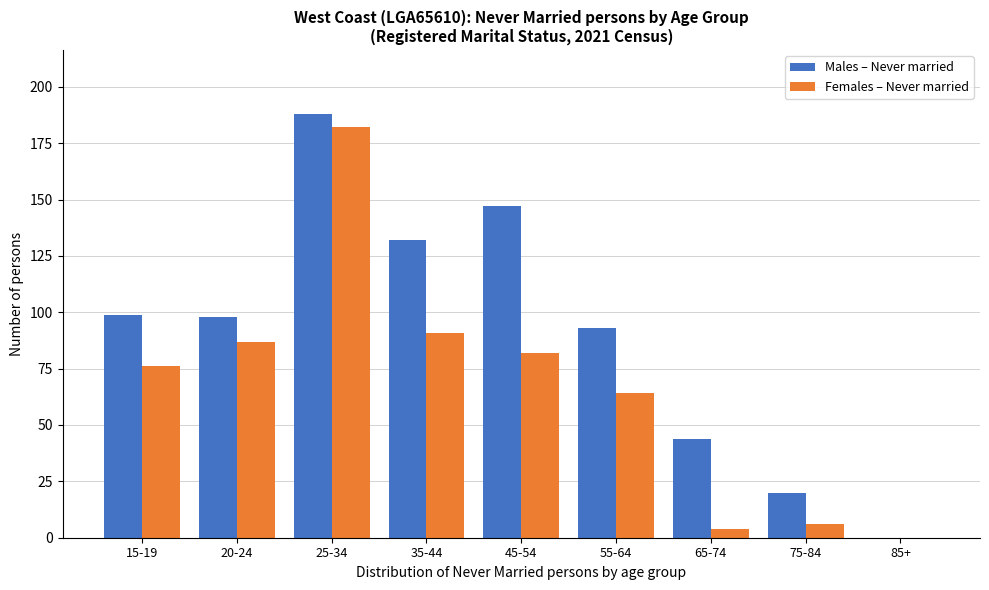

Reading left to right, what are all the values shown in this chart?

Males – Never married: 15-19=99	20-24=98	25-34=188	35-44=132	45-54=147	55-64=93	65-74=44	75-84=20	85+=0
Females – Never married: 15-19=76	20-24=87	25-34=182	35-44=91	45-54=82	55-64=64	65-74=4	75-84=6	85+=0